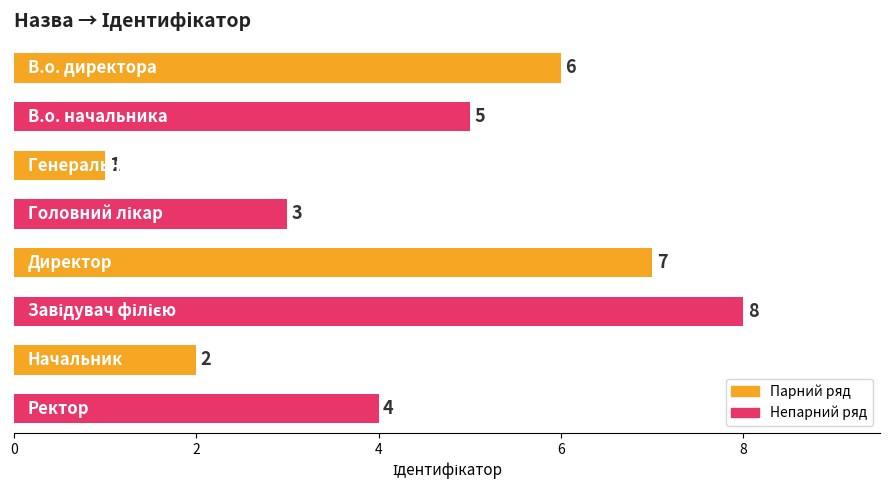

What is the value of the 4th bar from the top?

3